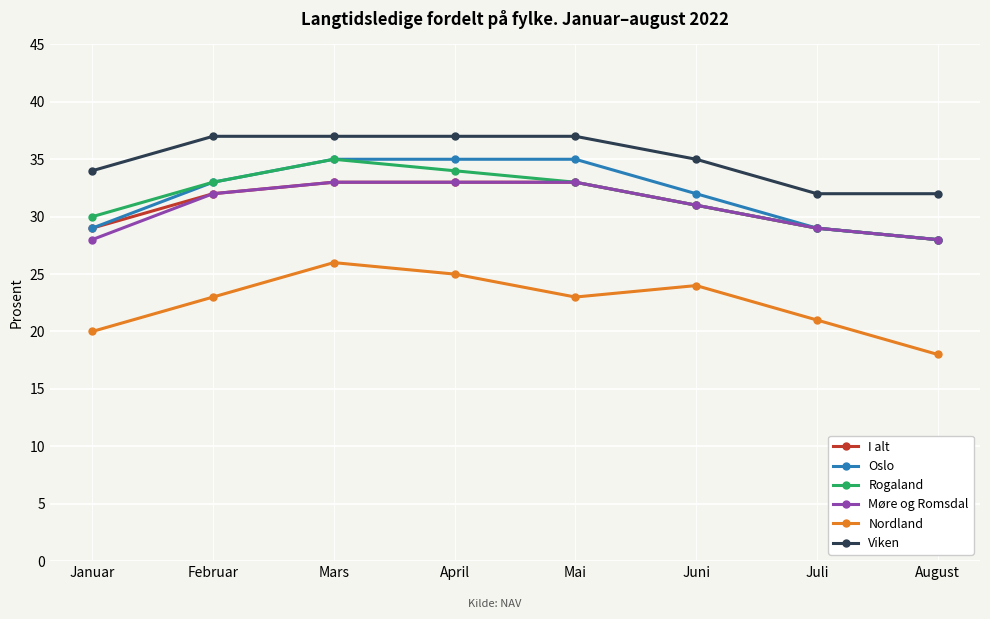

In Rogaland, how many points are higher than both neighbors (excluding endpoints)?

1